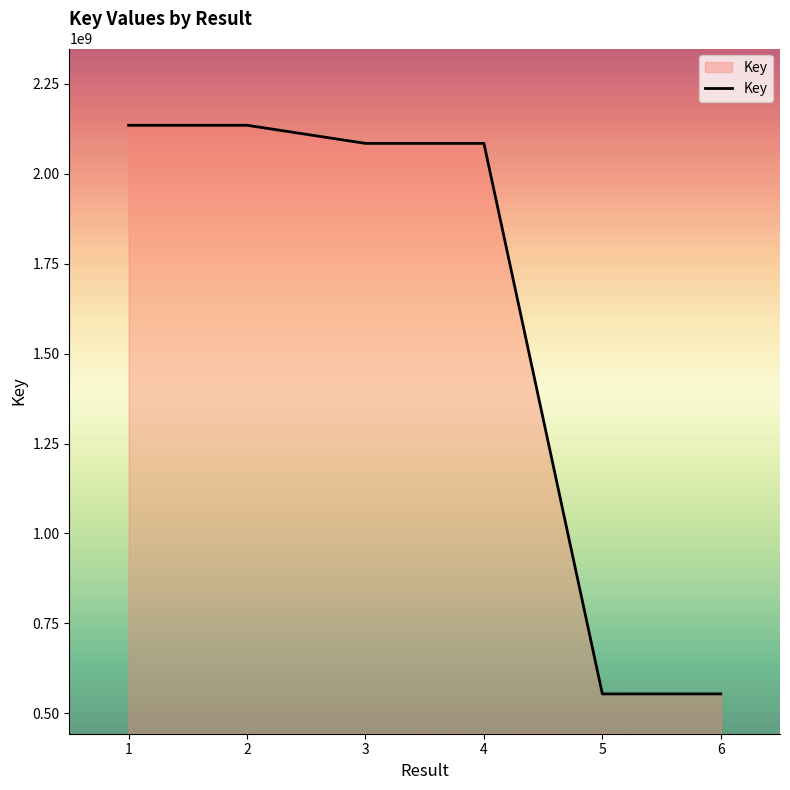

What is the greatest value displayed?

2135057759